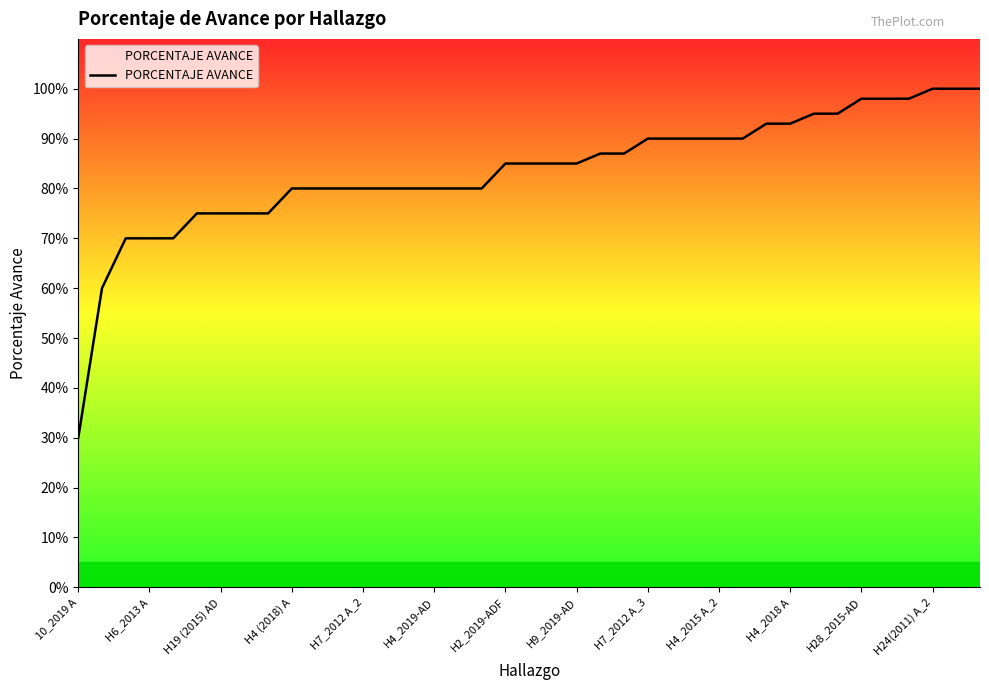

Does the chart display data point markers on the line(s)?

No